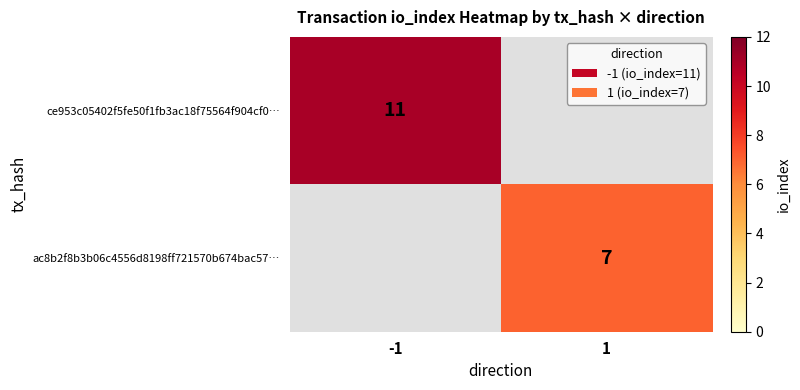

Is it true that ac8b2f8b3b06c4556d8198ff721570b674bac57… equals 7 at 1?

True